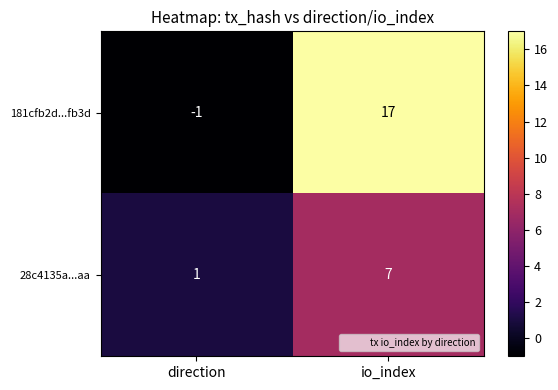

What is the difference between the maximum and minimum values in the 28c4135a...aa series?

6